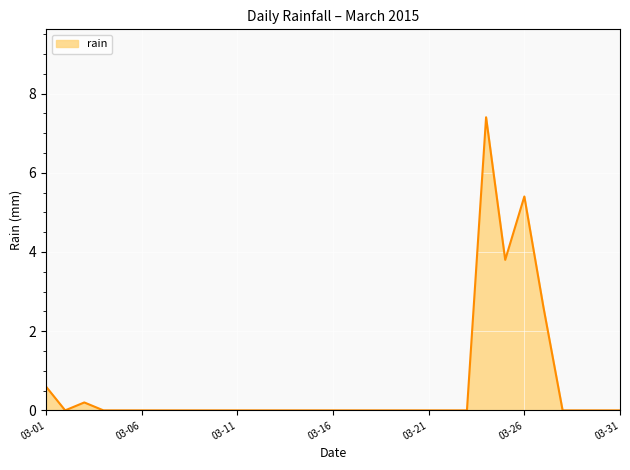

What is the difference between the maximum and minimum values?

7.4